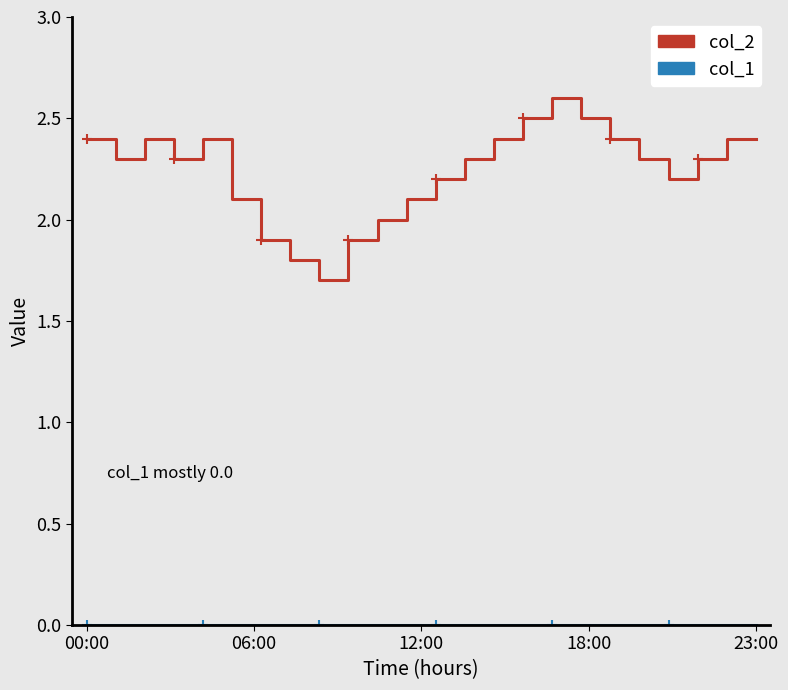

What is the maximum value shown in the chart?

2.6